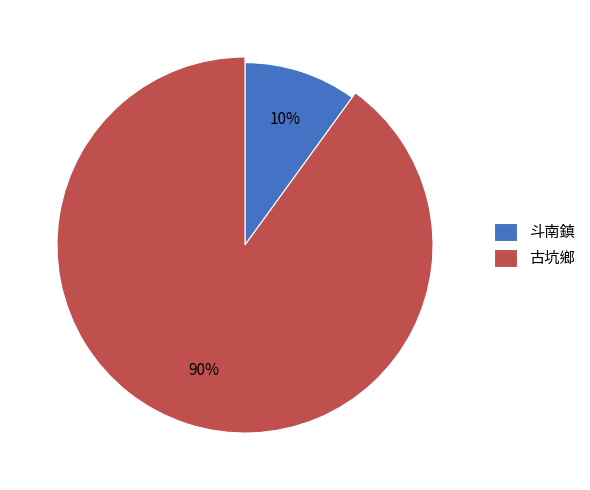

Which category has the smallest portion of the pie?

斗南鎮